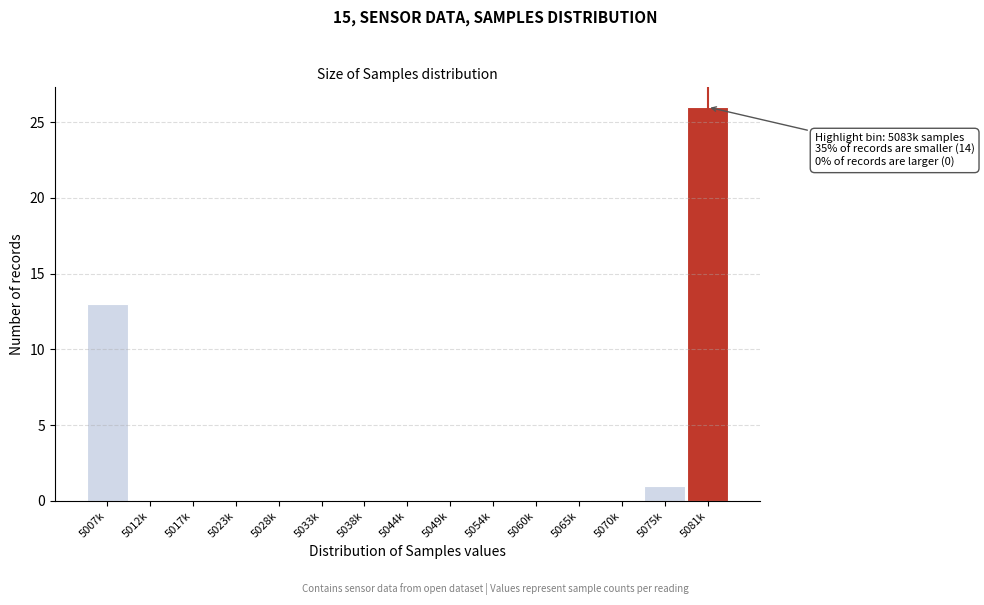

Reading left to right, transcribe all the data shown in this chart.

5007k=13	5012k=0	5017k=0	5023k=0	5028k=0	5033k=0	5038k=0	5044k=0	5049k=0	5054k=0	5060k=0	5065k=0	5070k=0	5075k=1	5081k=26